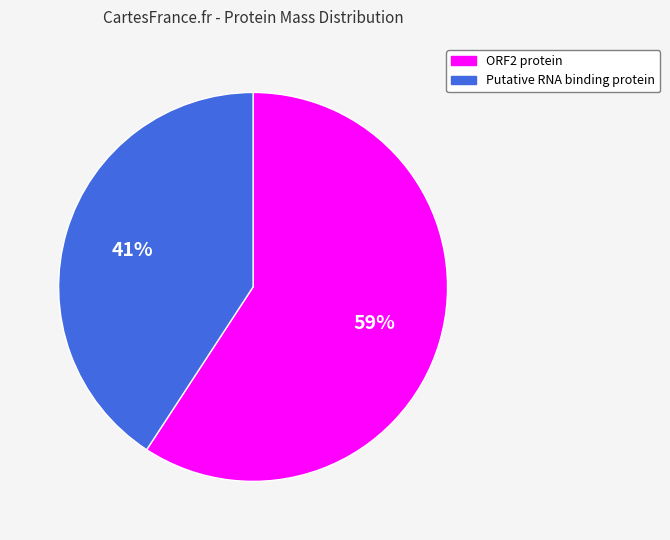

Which category has the smallest portion of the pie?

Putative RNA binding protein